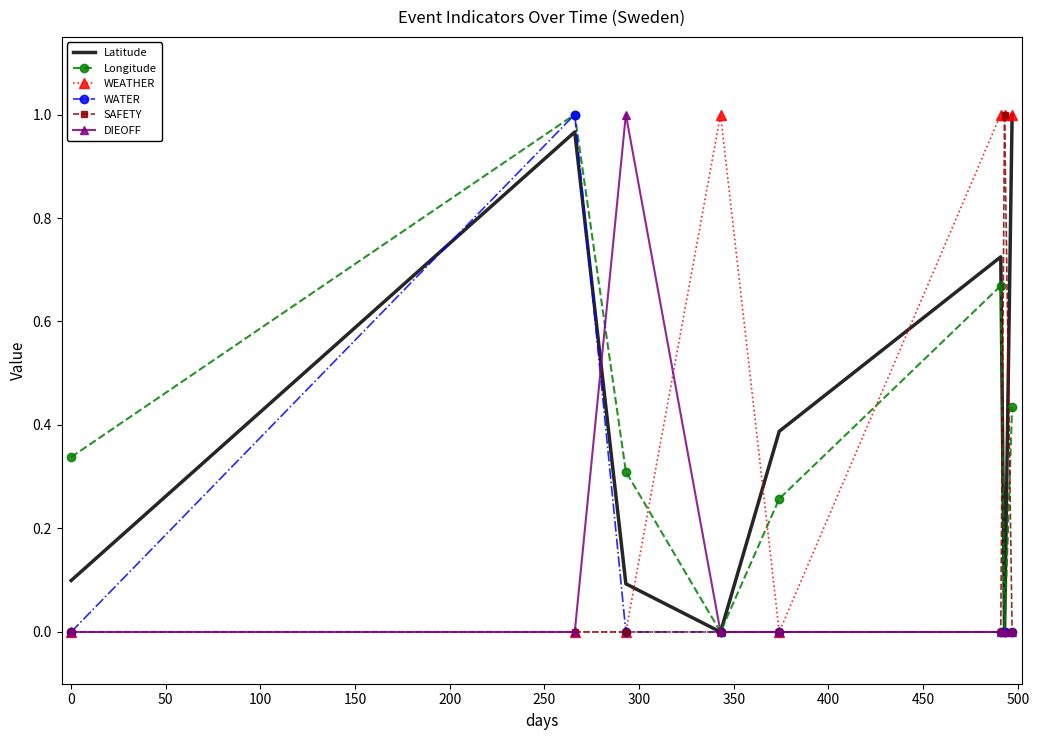

Which series has the largest total across all categories?

WEATHER